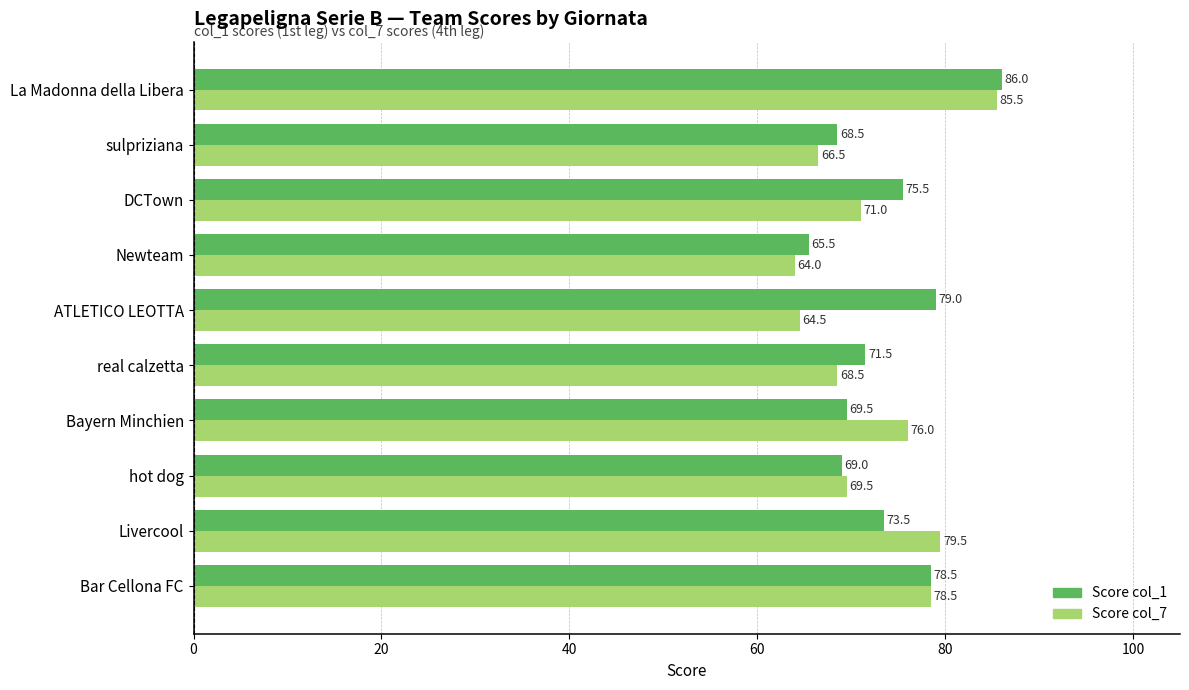

What is the lowest value of the Score col_7 series?

64.0